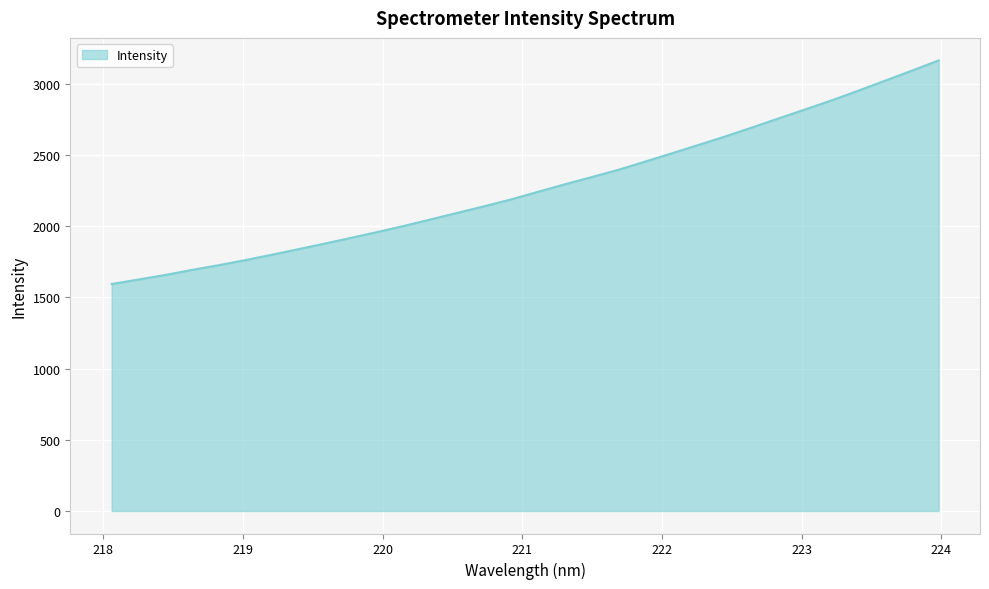

How many lines are shown in the chart?

1